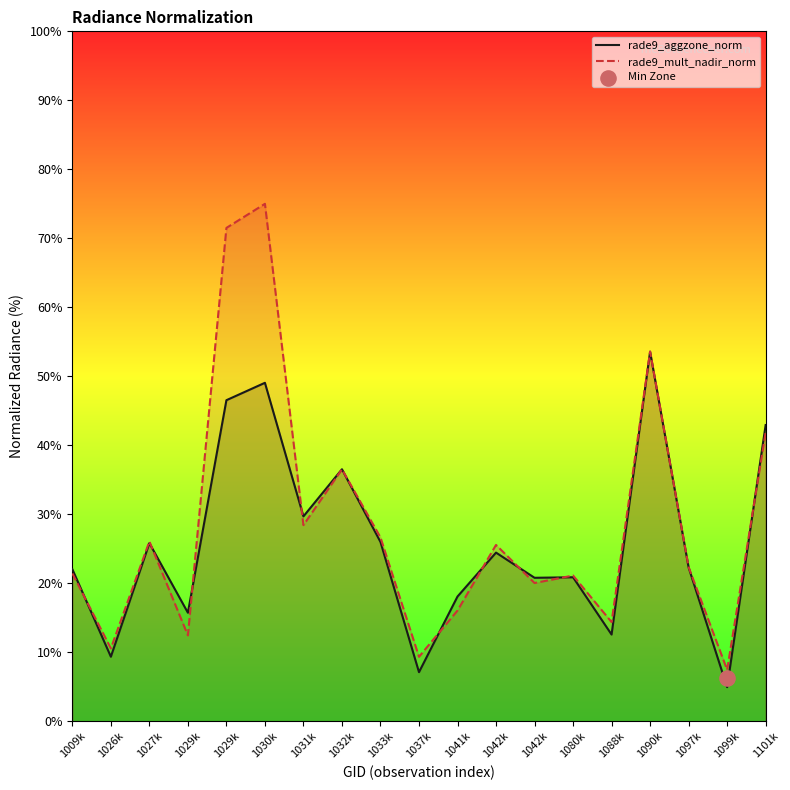

Which series has the largest Y range (max minus min)?

rade9_mult_nadir_norm